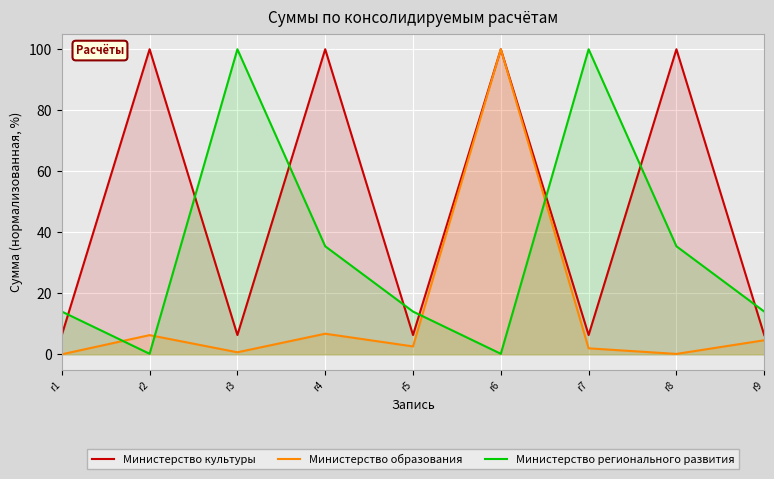

Is it true that Министерство культуры equals 100.0 at r2?

True